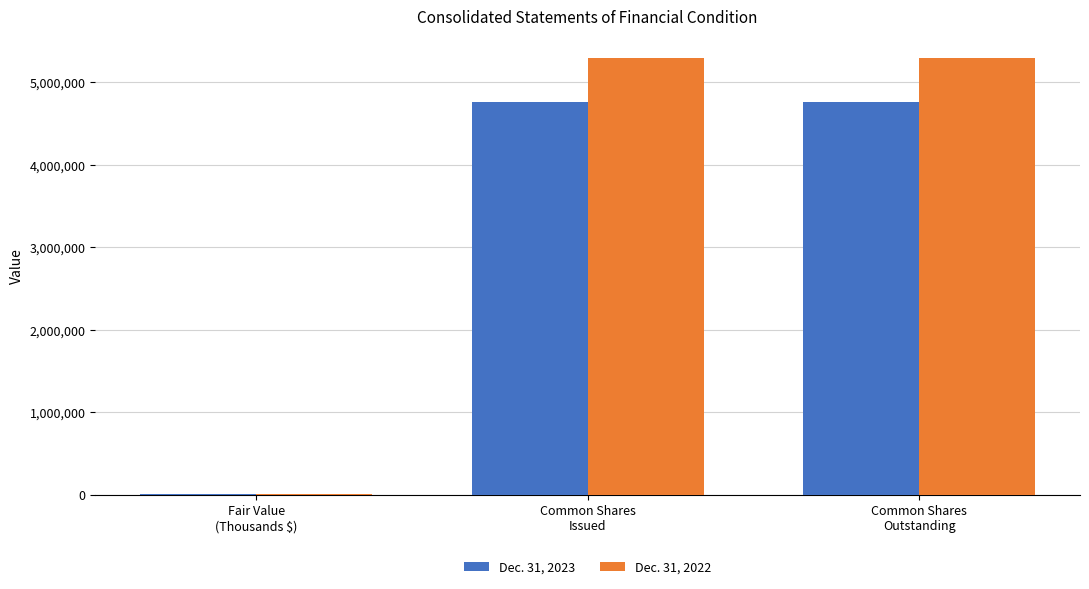

What is the greatest value displayed?

5290000